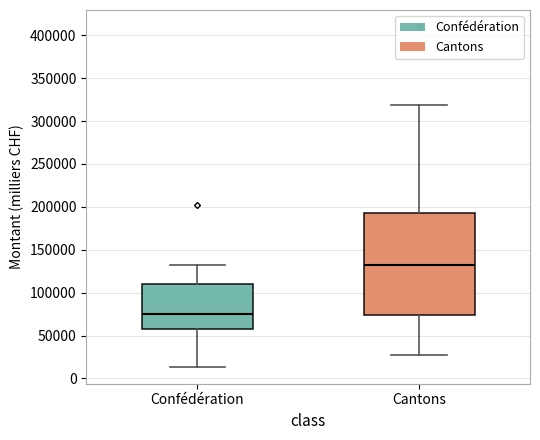

Reading left to right, read every box against the y-axis: the position of its median line, the range the box covers, and the ends of its whiskers. The values are not printed on the chart, so give them approximately, as read against the axis.

Confédération: median 75000, box 55000 to 110000, whiskers 15000 to 130000
Cantons: median 130000, box 75000 to 195000, whiskers 25000 to 320000